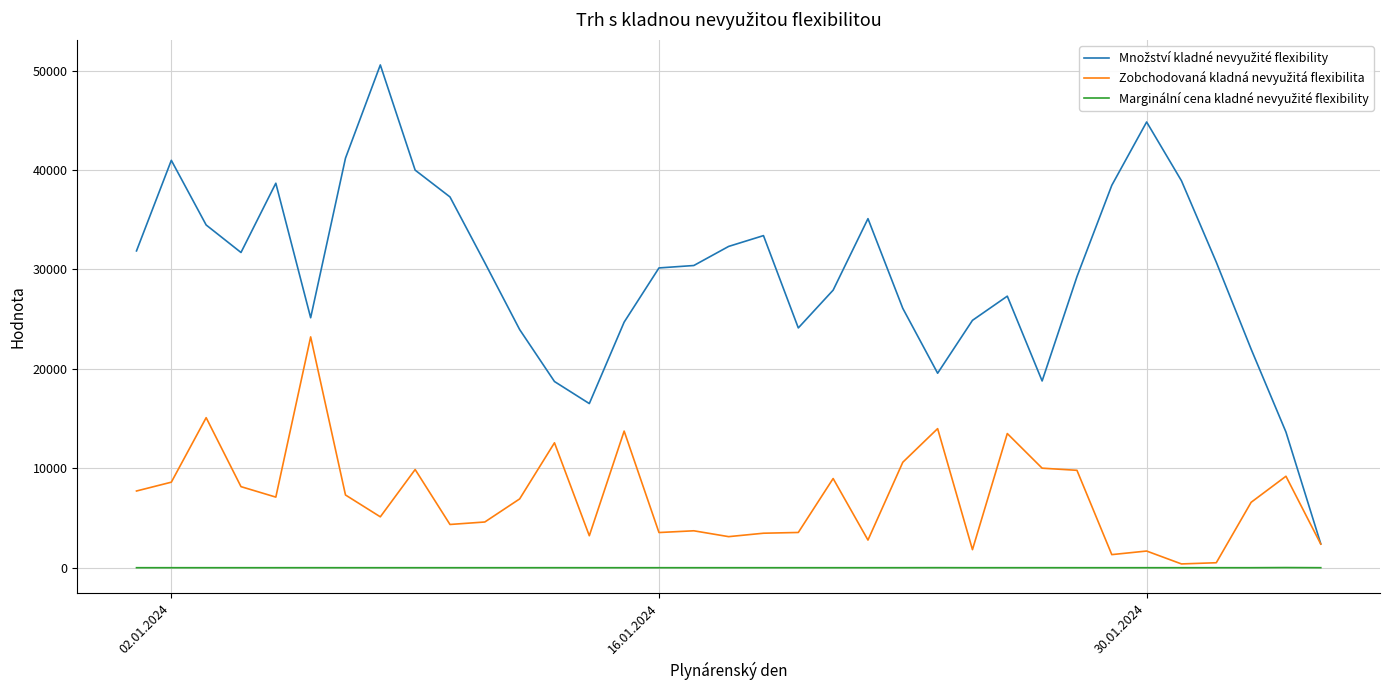

What is the maximum value shown in the chart?

50563.0